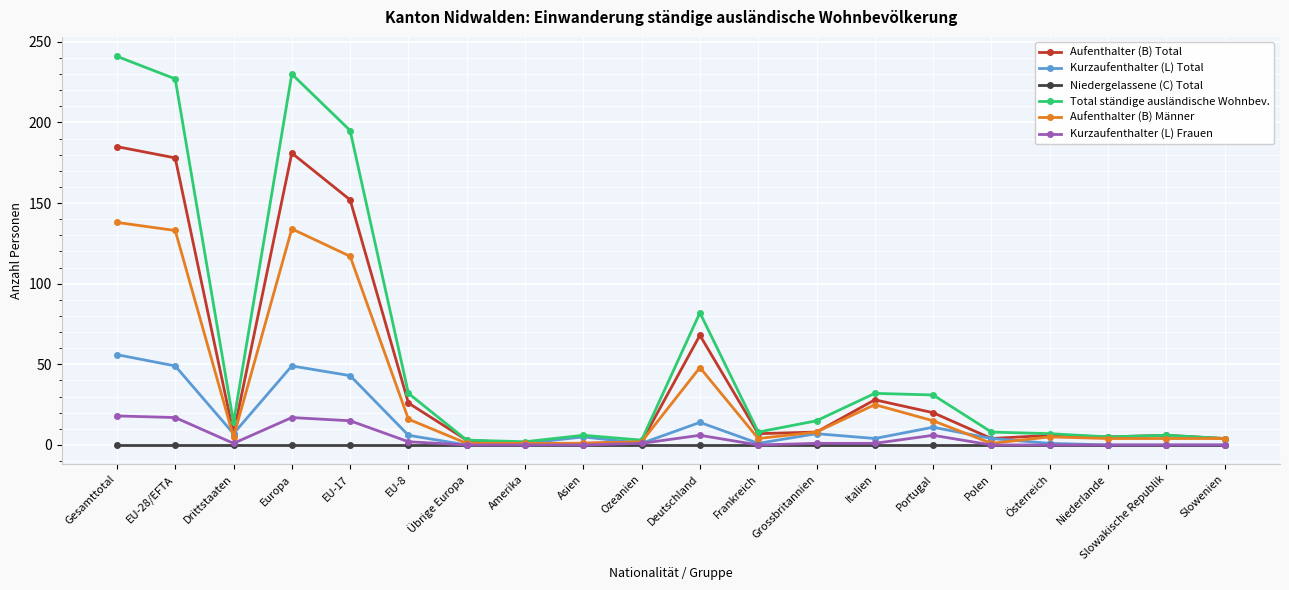

The Kurzaufenthalter (L) Total series shows 11 at Portugal. True or false?

True